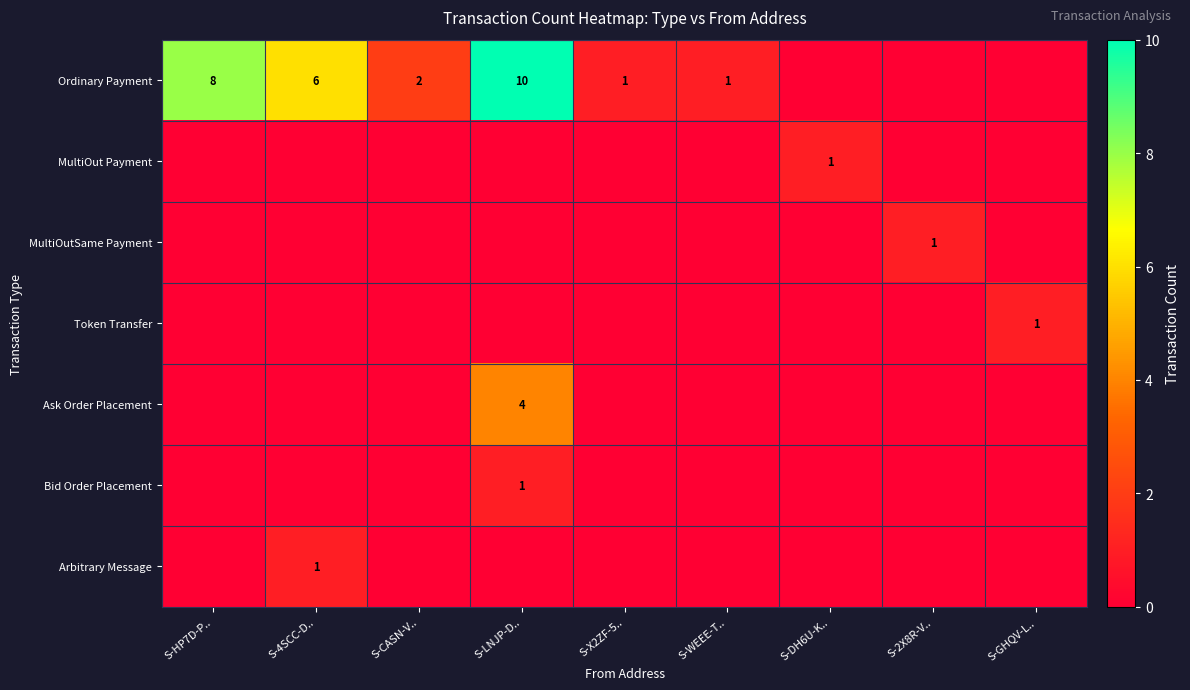

Count the MultiOutSame Payment values in the range 0 to 1.

9